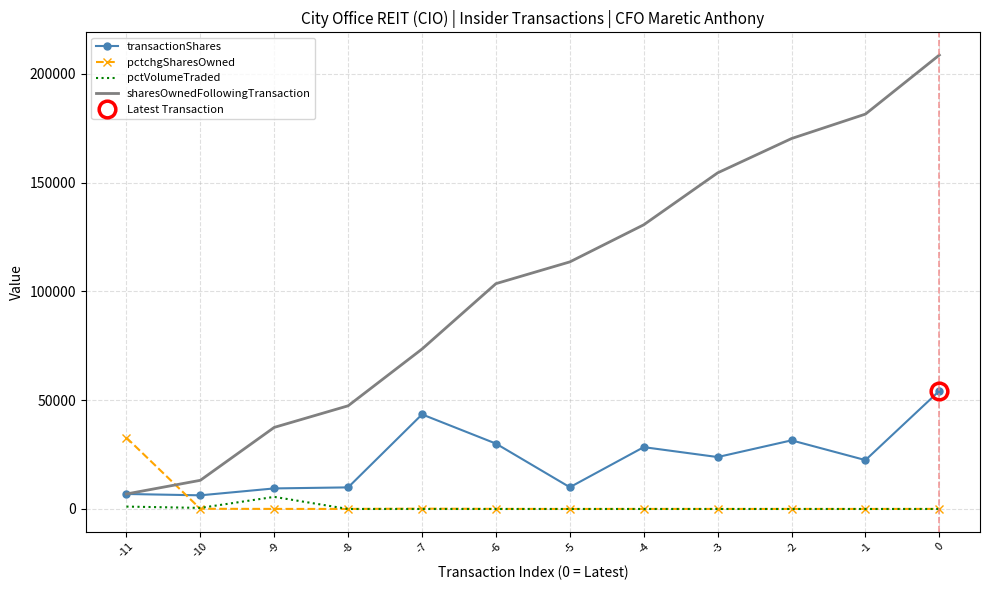

Which series changed the most between -8 and -2?

sharesOwnedFollowingTransaction